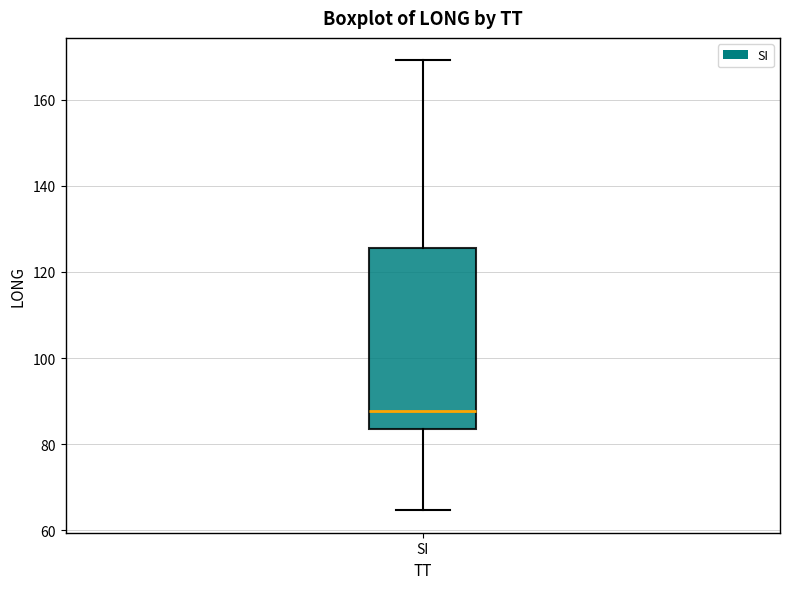

Transcribe this box plot: give where the median line is, the range the box spans, and where the two whiskers end, as read against the y-axis. The values are not printed on the chart, so give them approximately, as read against the axis.

median 88, box 84 to 126, whiskers 64 to 170